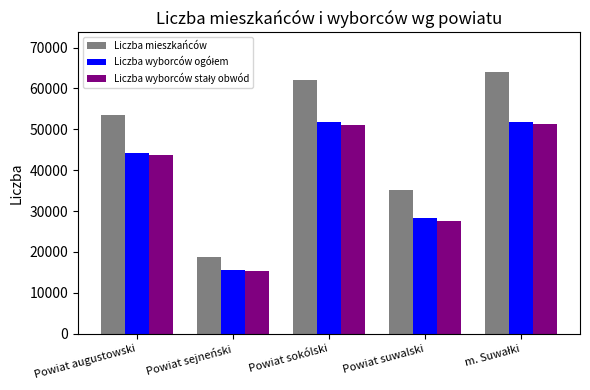

The value of Liczba mieszkańców at Powiat suwalski is 35135. True or false?

True